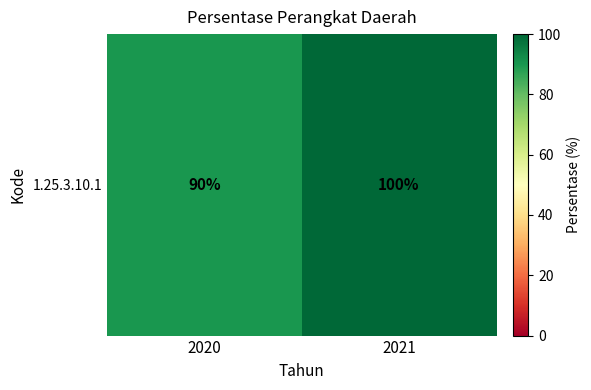

What is the sum of the values at 2020 and 2021?

190